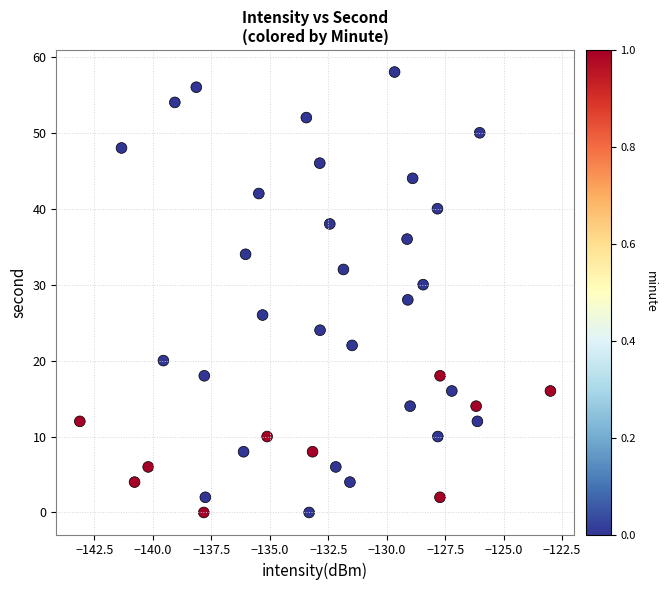

What is the range of Y values (max minus min)?

58